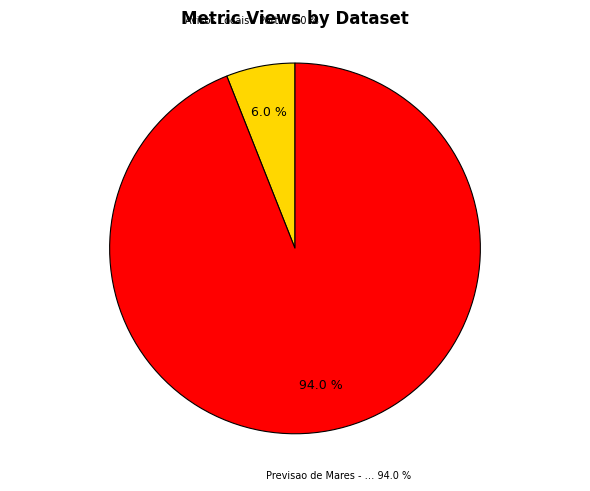

To the nearest percent, what is the difference between the largest and smallest slice percentages?

88%